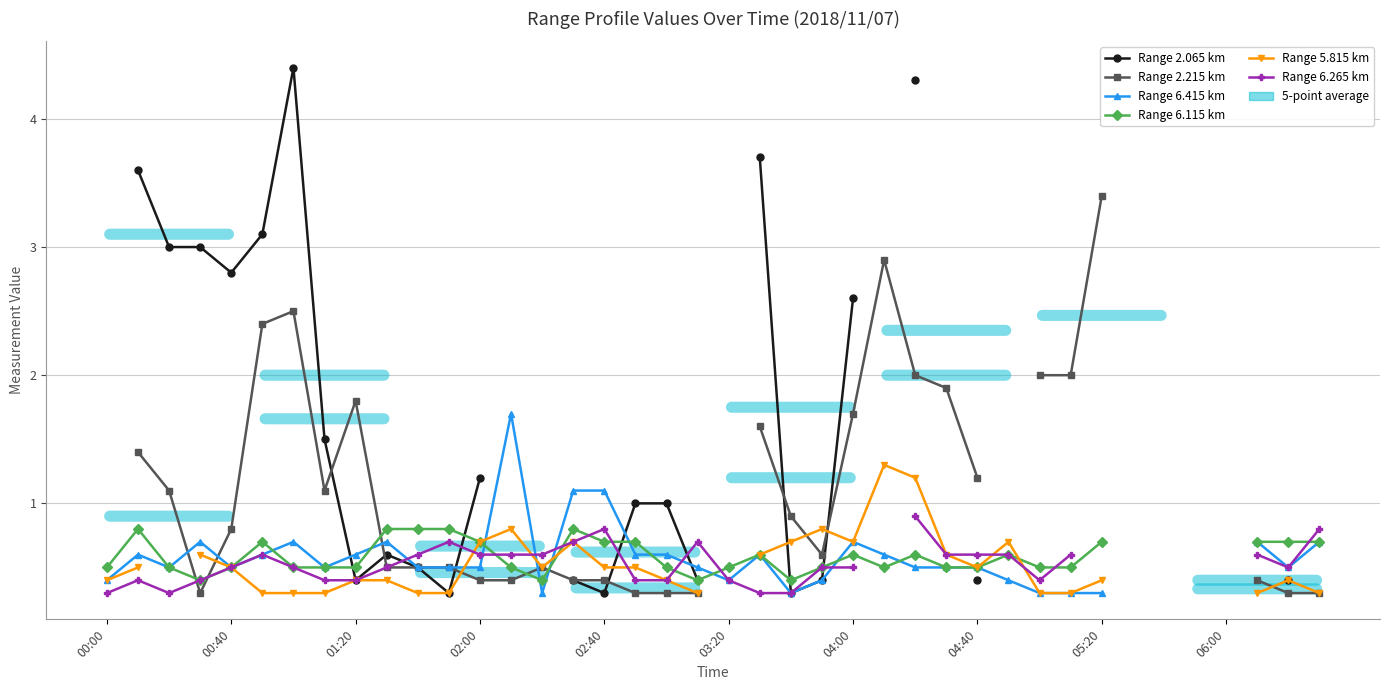

The value of Range 6.265 km at 39 is 1.3. True or false?

False